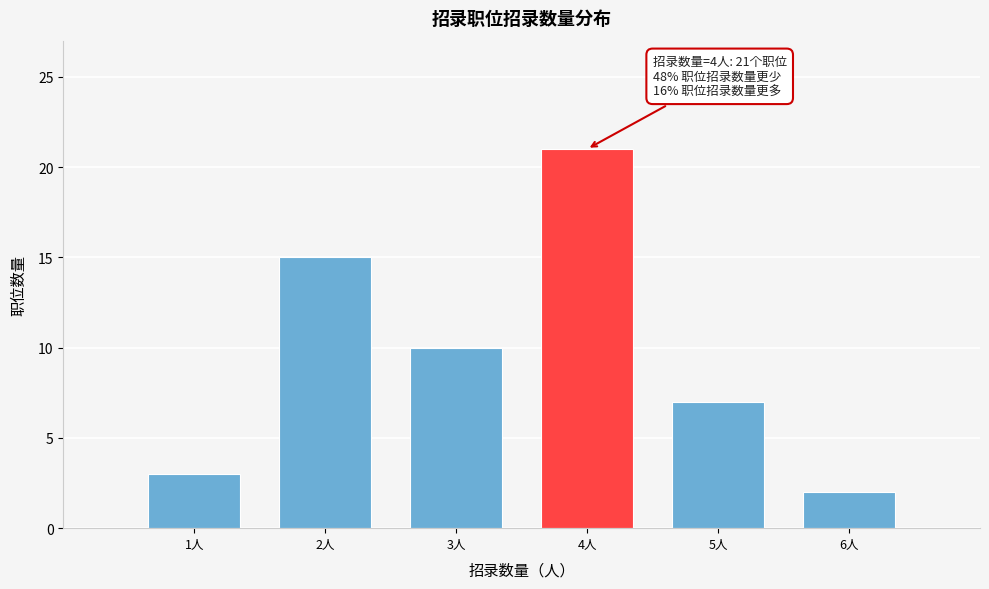

Reading left to right, list all the values displayed in this chart.

1人=3	2人=15	3人=10	4人=21	5人=7	6人=2